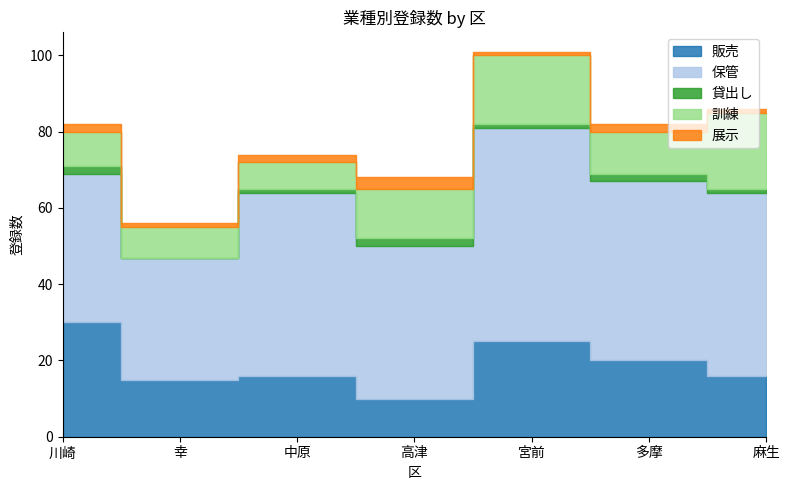

Rank the series by their maximum value, from highest to lowest.

保管, 販売, 訓練, 展示, 貸出し